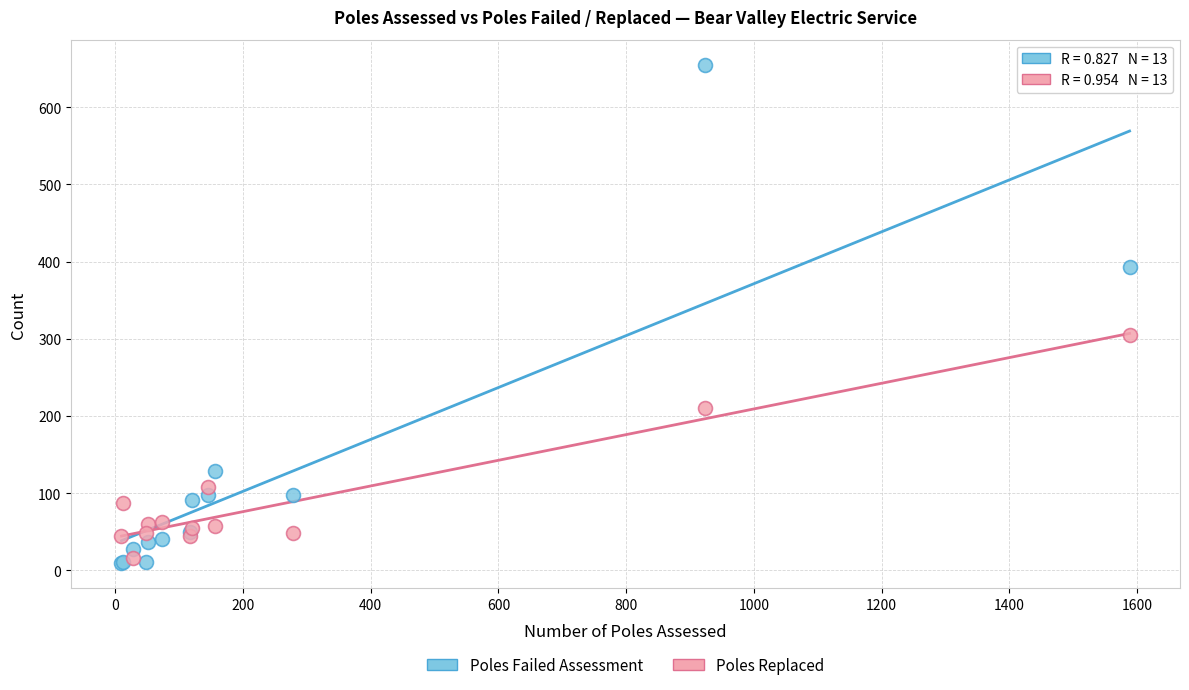

Which series contains the highest Y value?

Poles Failed Assessment